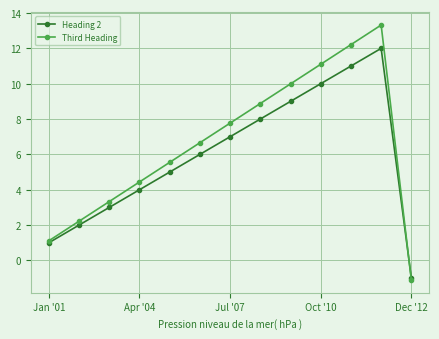

What is the maximum value shown in the chart?

13.3